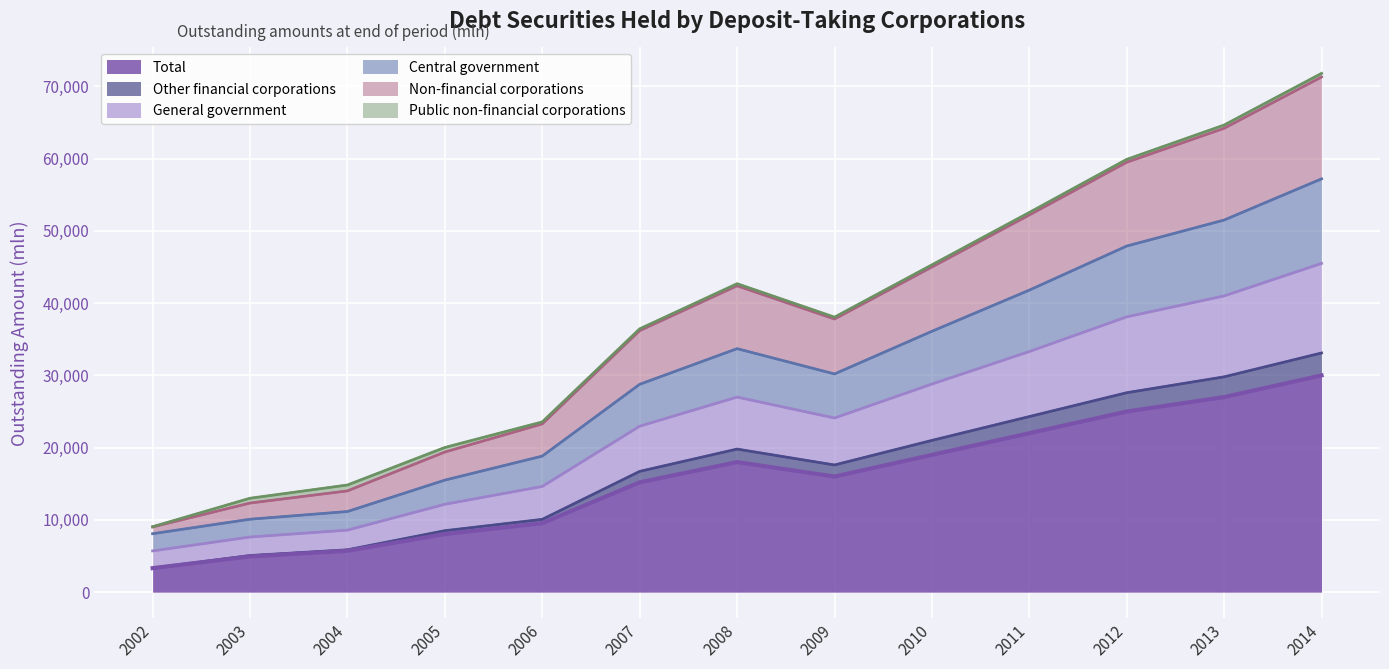

How many data points in Total are above 16000?

6